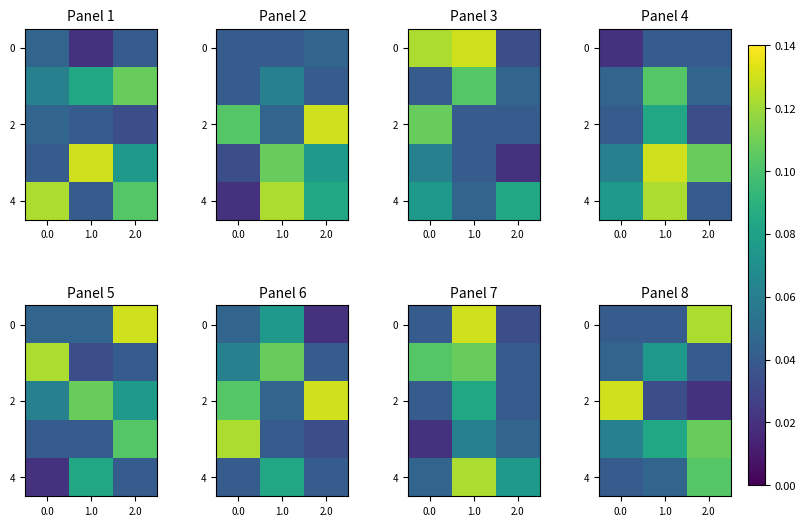

What is the average value of the 2 series?

0.1